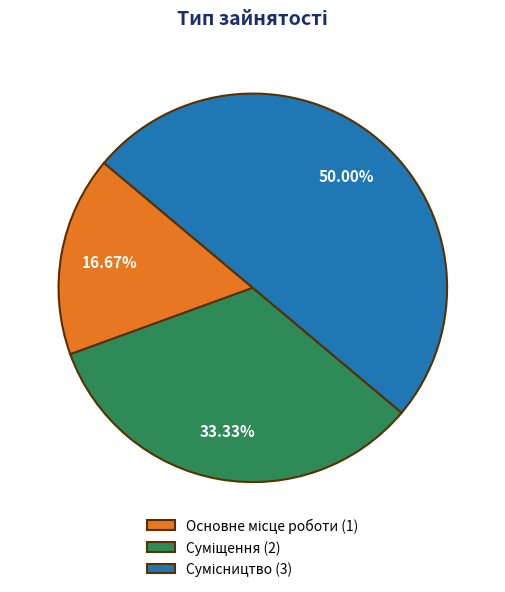

How much of the chart is everything except Основне місце роботи?

83.3%